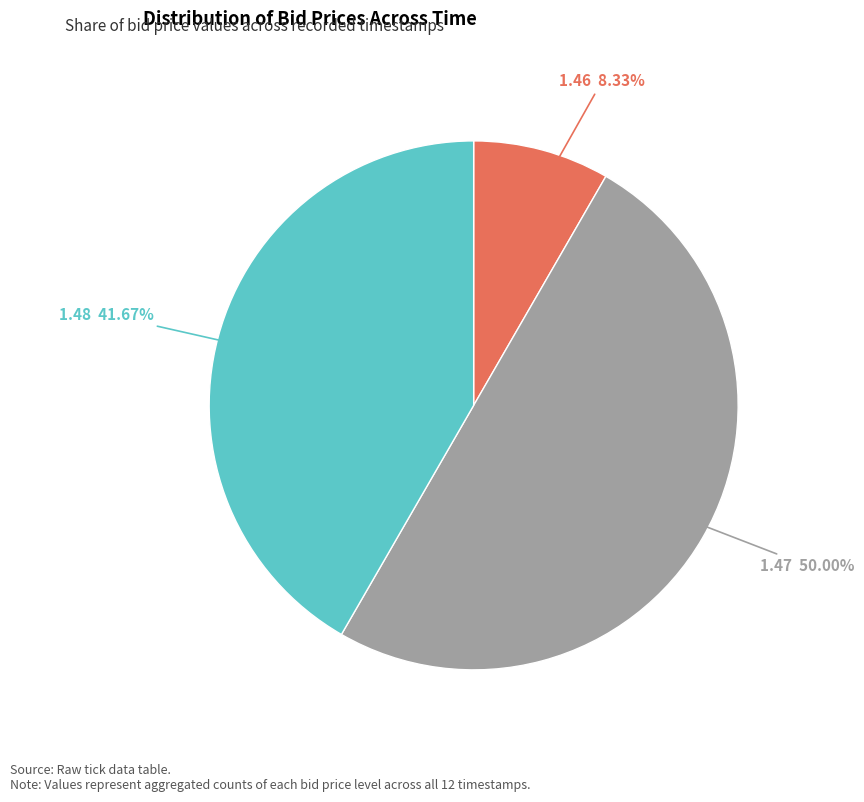

How many segments does this pie chart have?

3